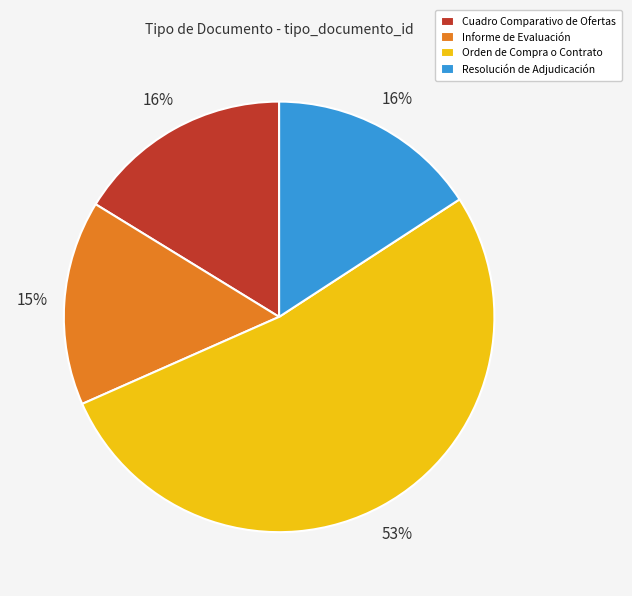

Is it true that Informe de Evaluación is 15% of the pie?

True